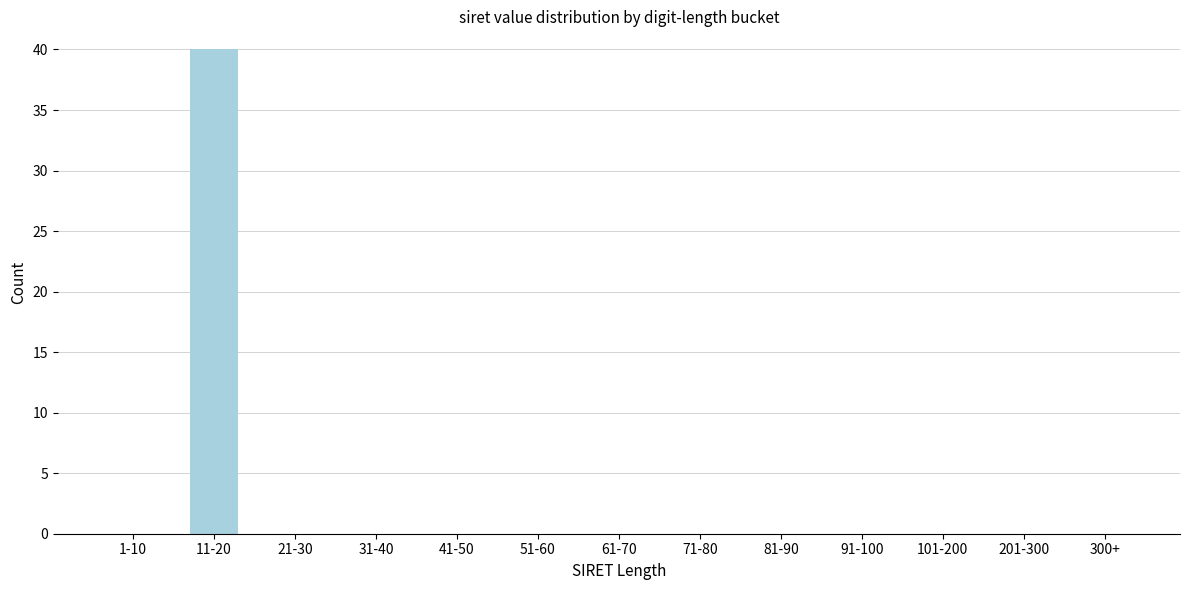

Reading right to left, extract all data points from this chart.

300+=0	201-300=0	101-200=0	91-100=0	81-90=0	71-80=0	61-70=0	51-60=0	41-50=0	31-40=0	21-30=0	11-20=40	1-10=0